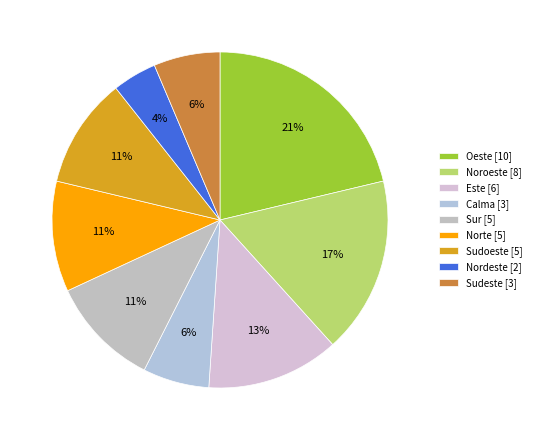

How many slices are in this pie chart?

9